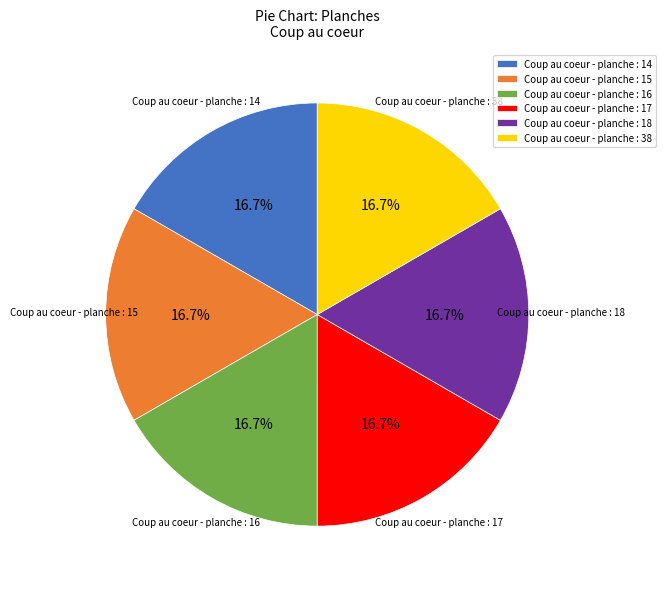

Is there a majority slice in this chart?

No